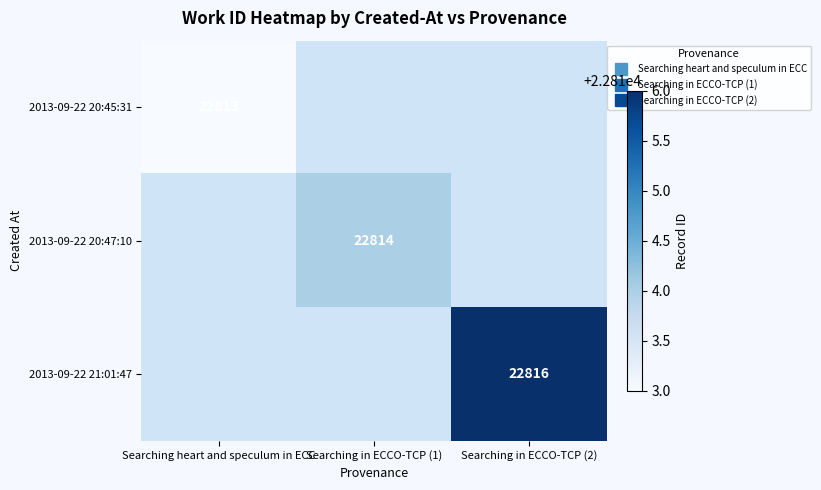

At which label does 2013-09-22 20:47:10 reach its minimum?

Searching heart and speculum in ECC